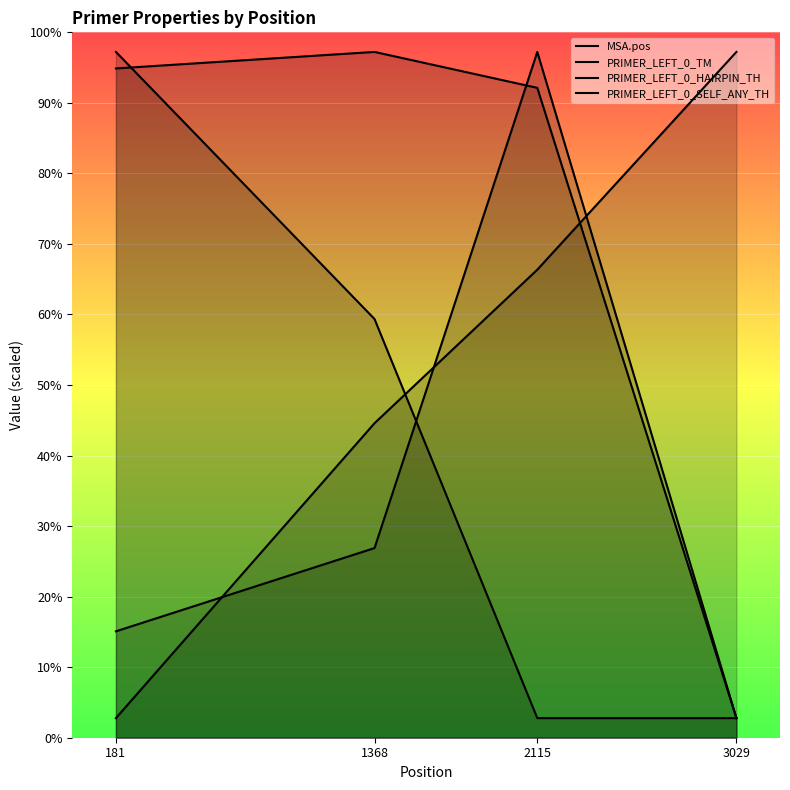

Between 181 and 2115, which series saw the biggest shift?

PRIMER_LEFT_0_SELF_ANY_TH